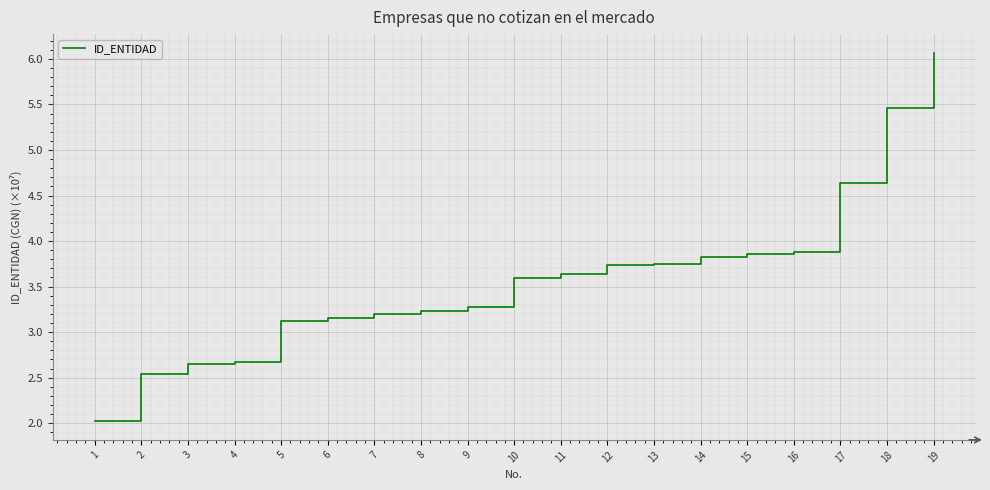

At which label does the data first exceed 3?

5